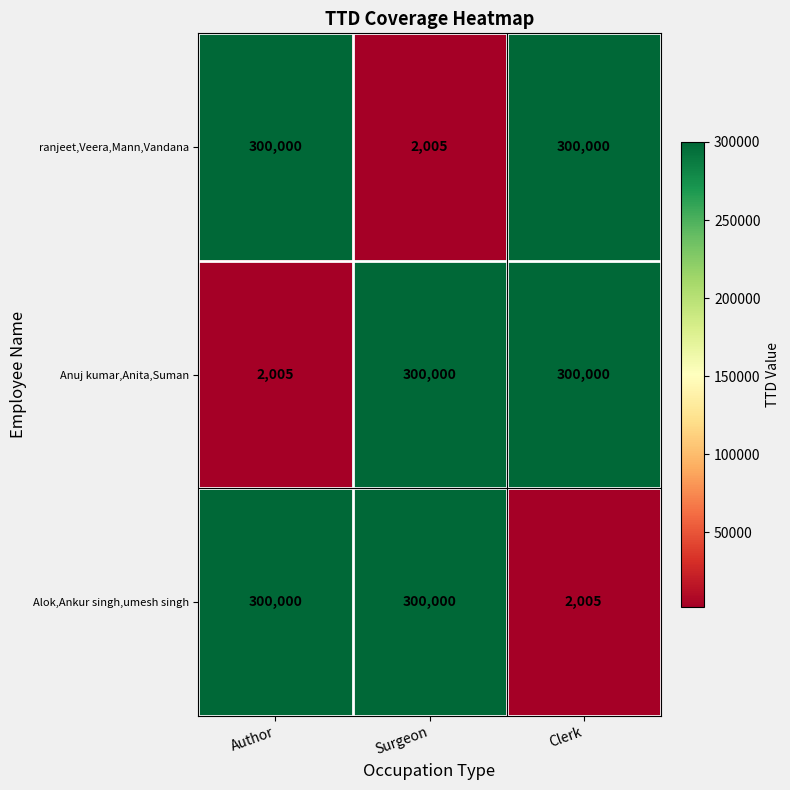

The value of Anuj kumar,Anita,Suman at Author is 2005. True or false?

True